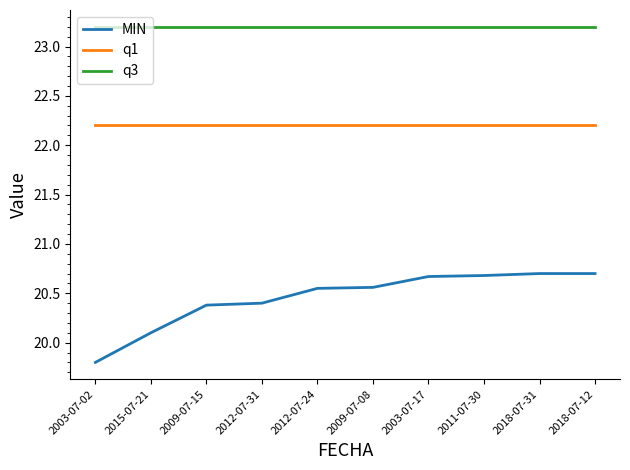

True or false: MIN and q1 cross at least once.

False